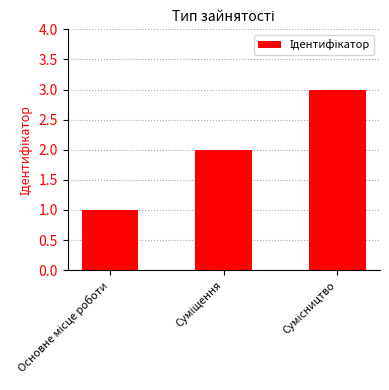

How many series are shown in this chart?

1